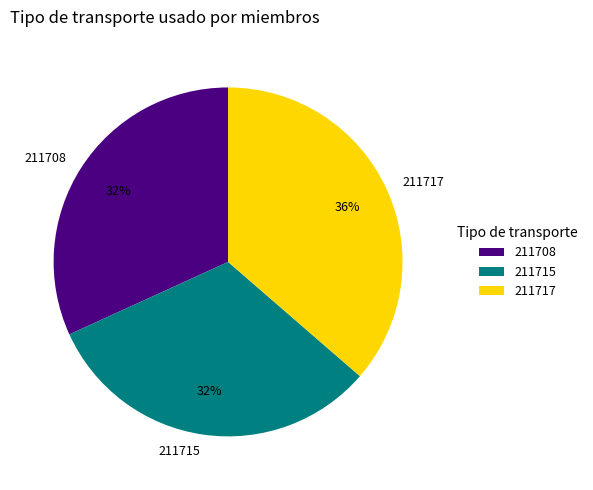

Is 211715 the majority of the pie?

No